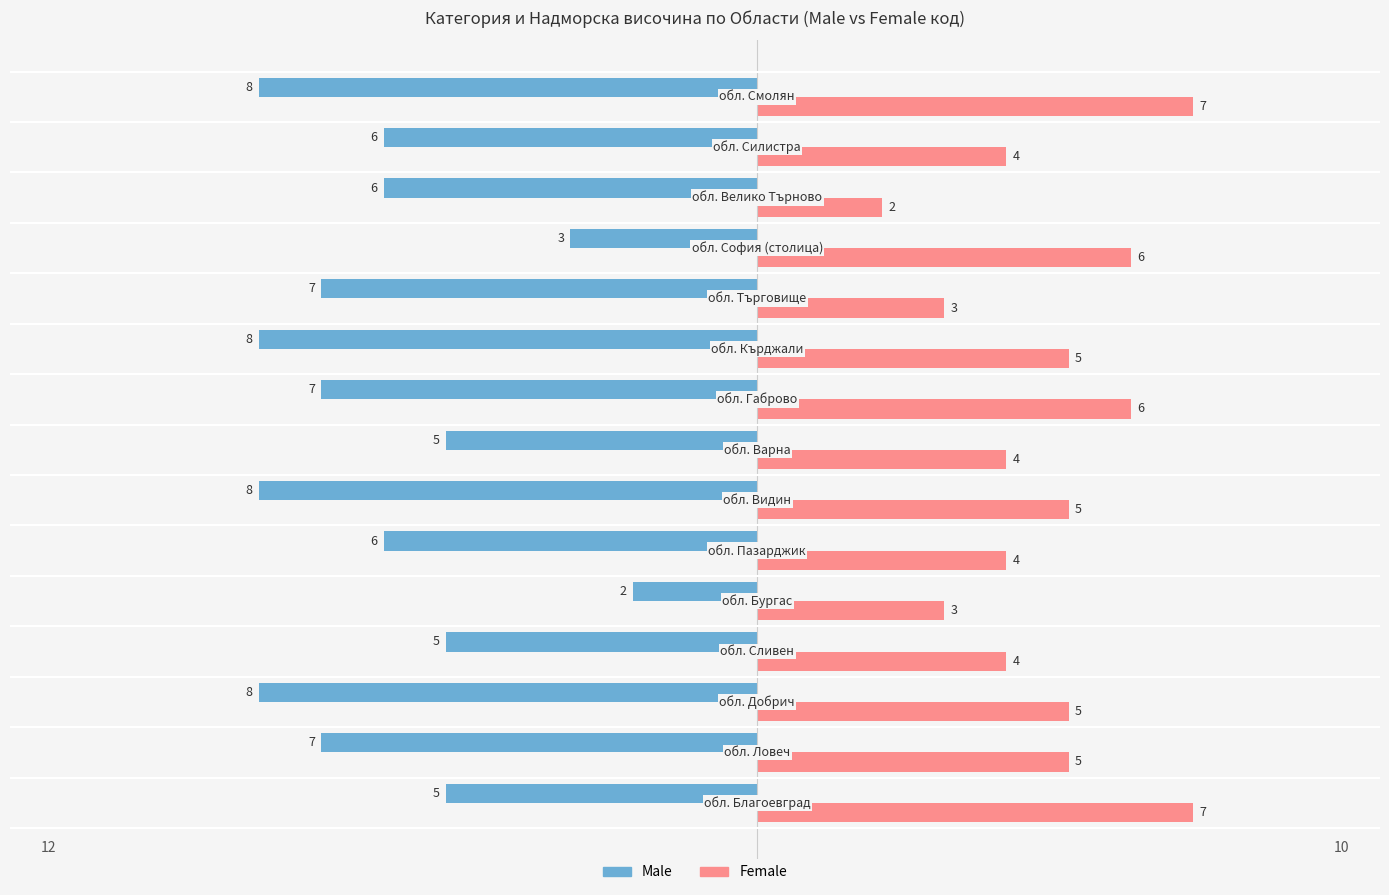

Which series has the largest total across all categories?

Female